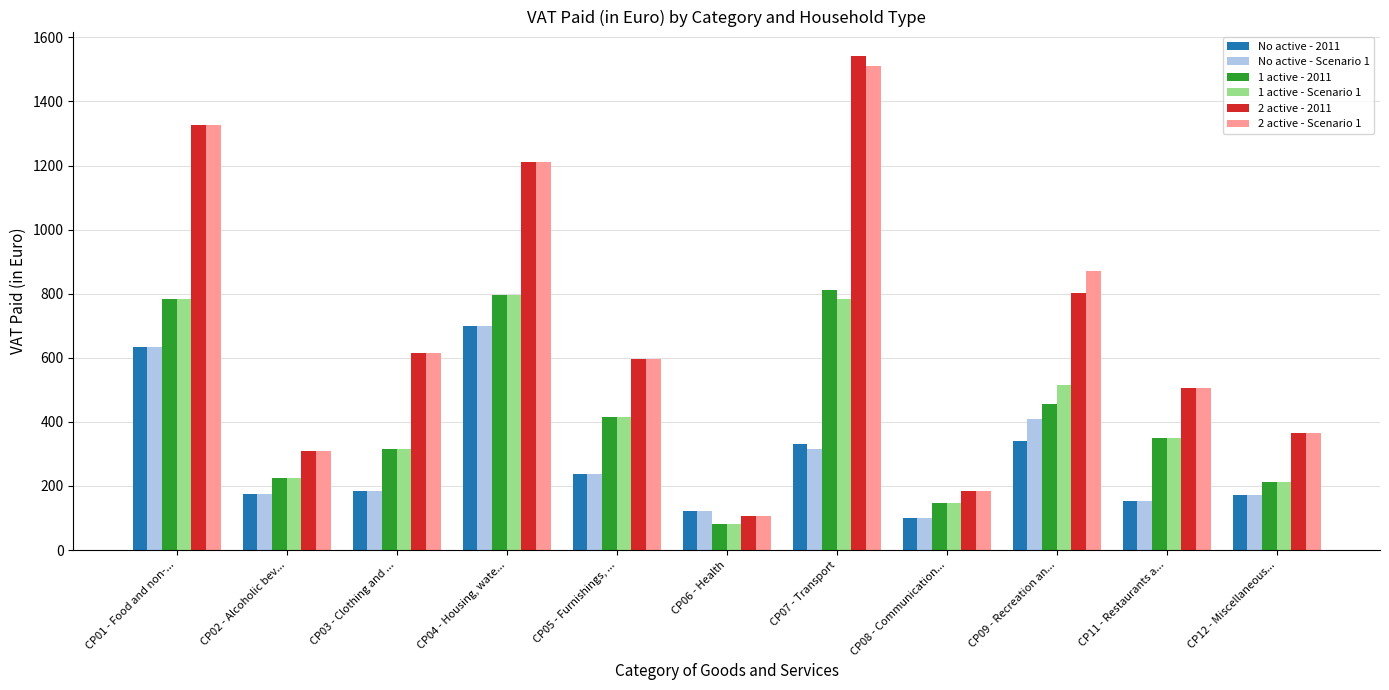

Rank the categories by No active - 2011 value from highest to lowest.

CP04 - Housing, wate..., CP01 - Food and non-..., CP09 - Recreation an..., CP07 - Transport, CP05 - Furnishings, ..., CP03 - Clothing and ..., CP02 - Alcoholic bev..., CP12 - Miscellaneous..., CP11 - Restaurants a..., CP06 - Health, CP08 - Communication...